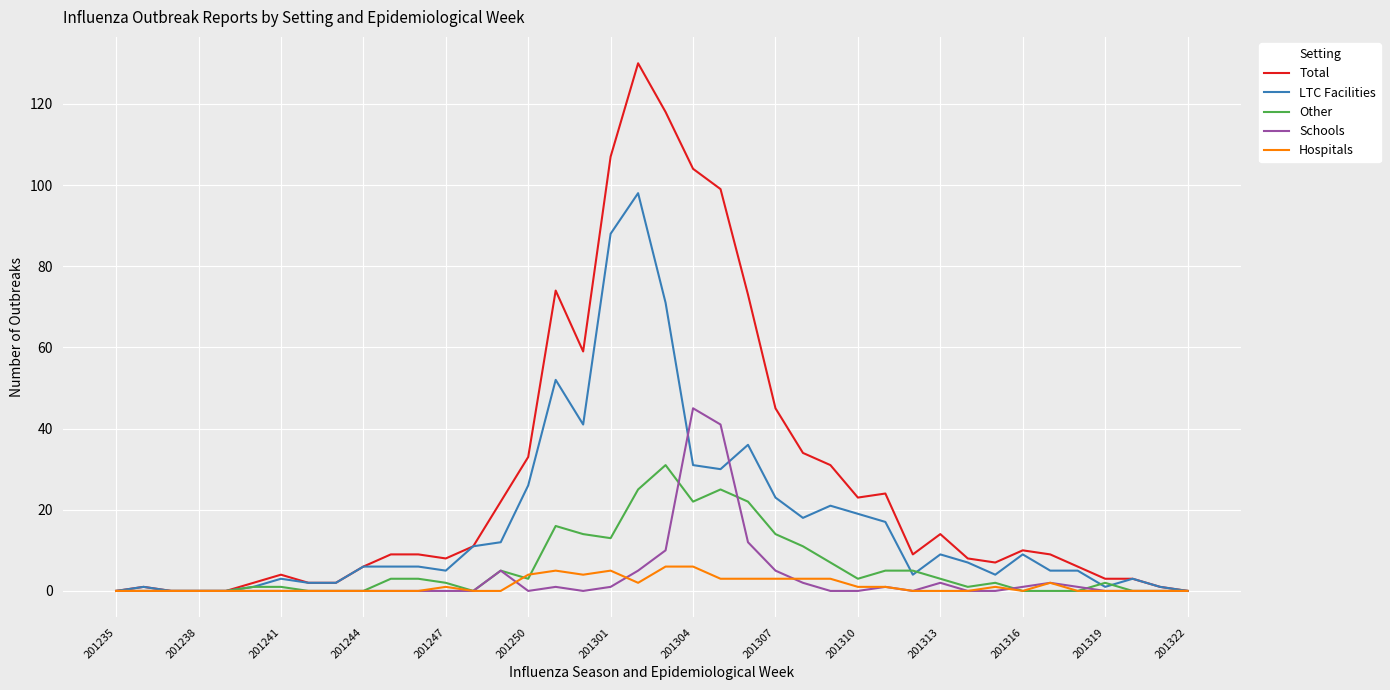

What is the highest value of the Hospitals series?

6